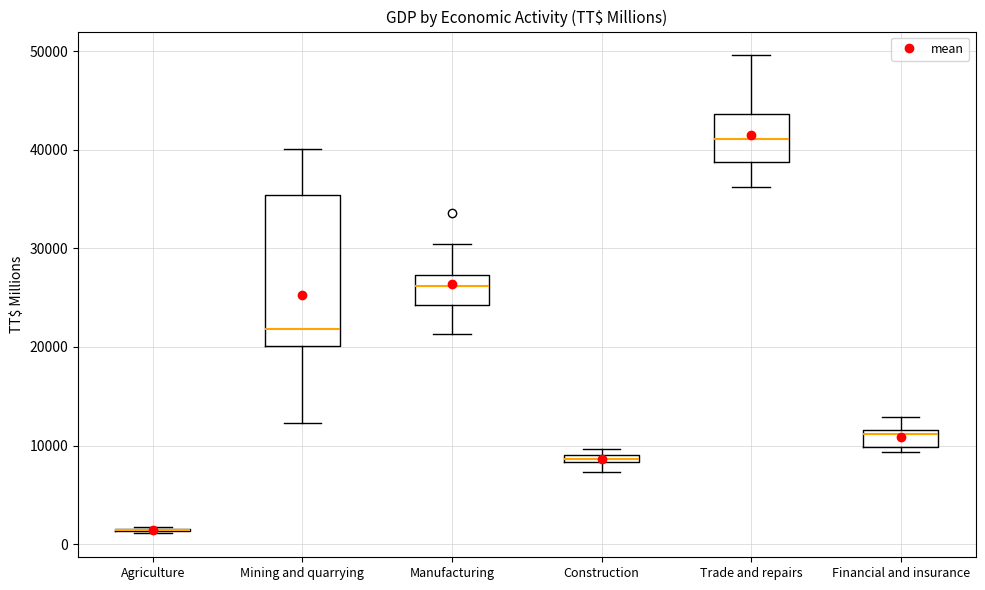

Which box is the tallest, from its lower edge to its upper edge?

Mining and quarrying